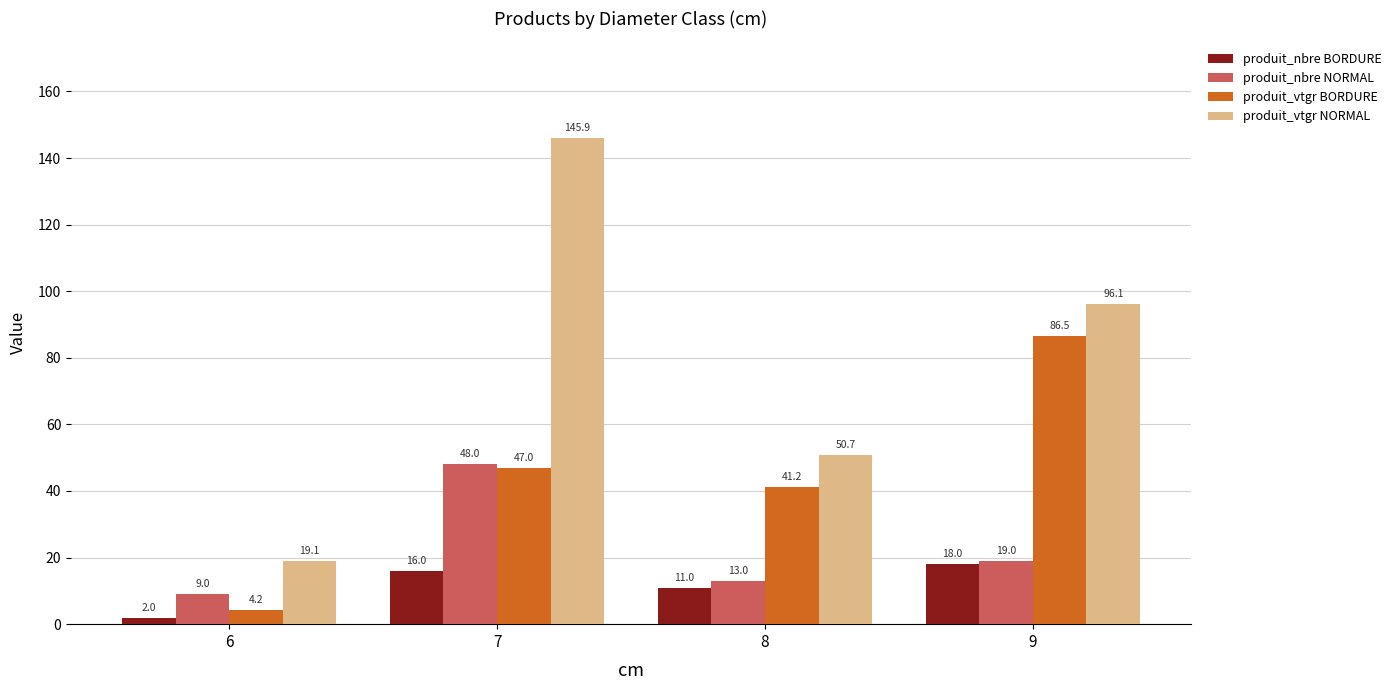

How many bars are there in total?

16